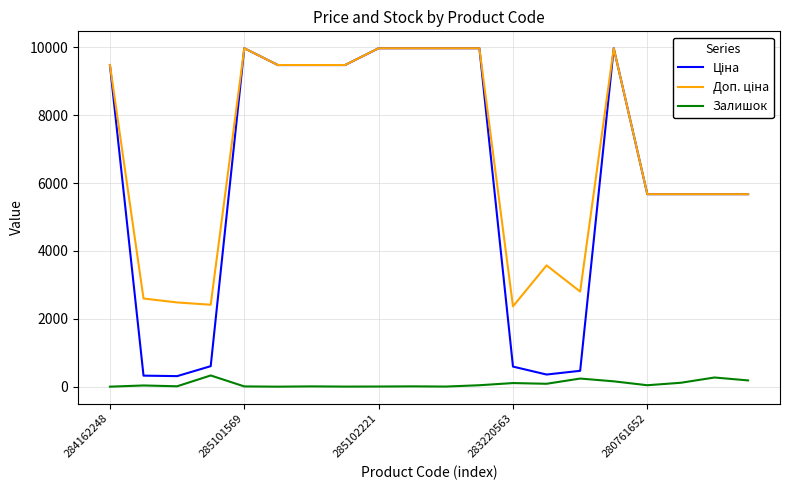

True or false: Залишок has more than 2 points higher than both neighbors.

True